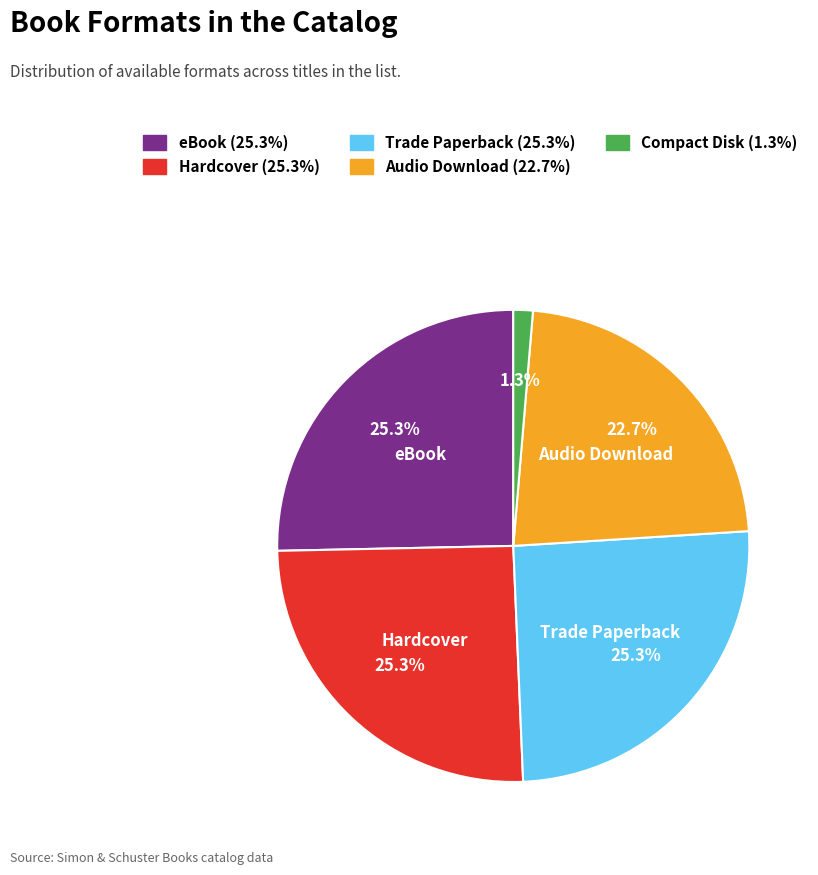

Is there any slice that represents more than half of the pie?

No